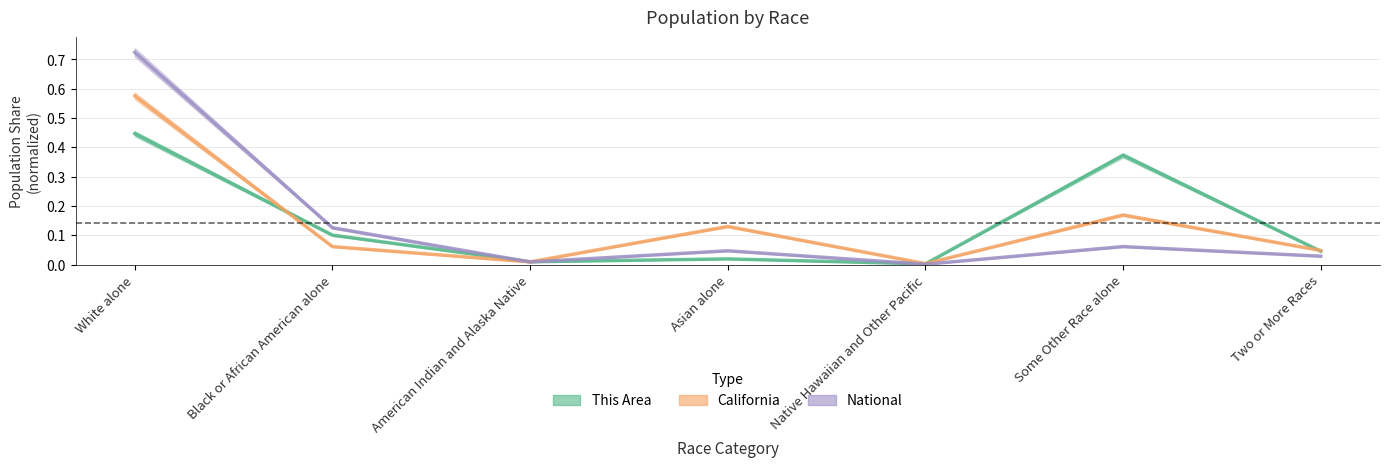

At which category does This Area reach its first local peak?

Asian alone